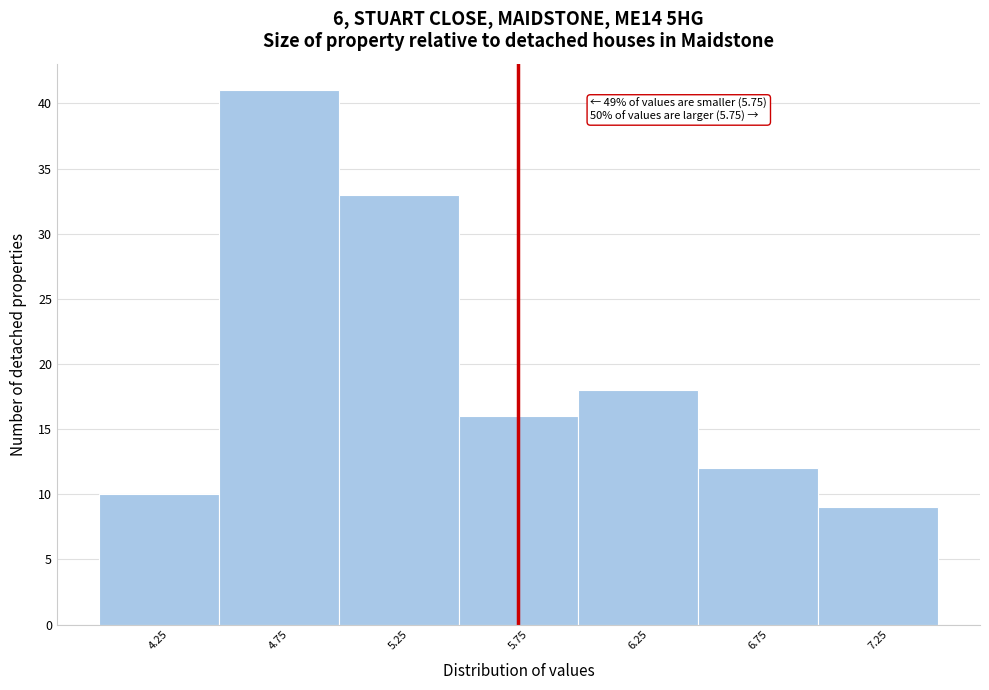

Over which range of the x-axis is the bar tallest?

4.5 to 5.0